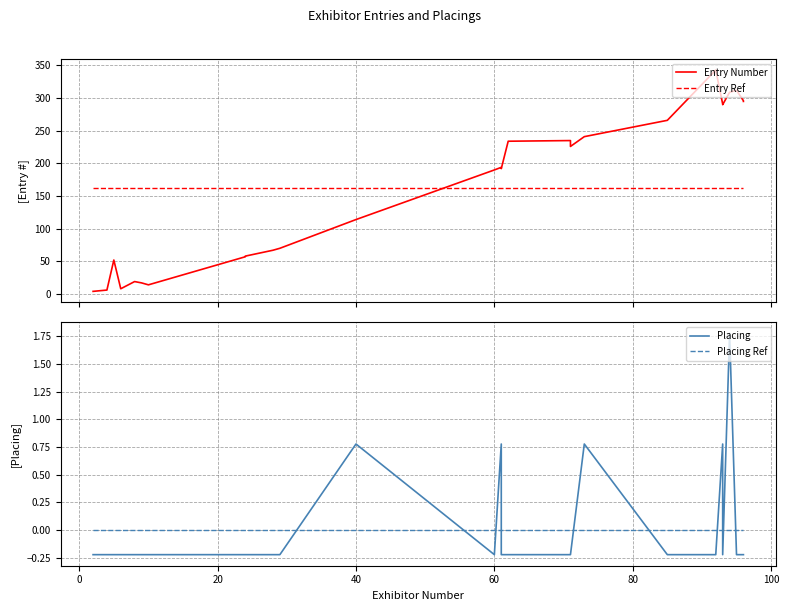

True or false: Entry Number and Entry Ref intersect in this chart.

True